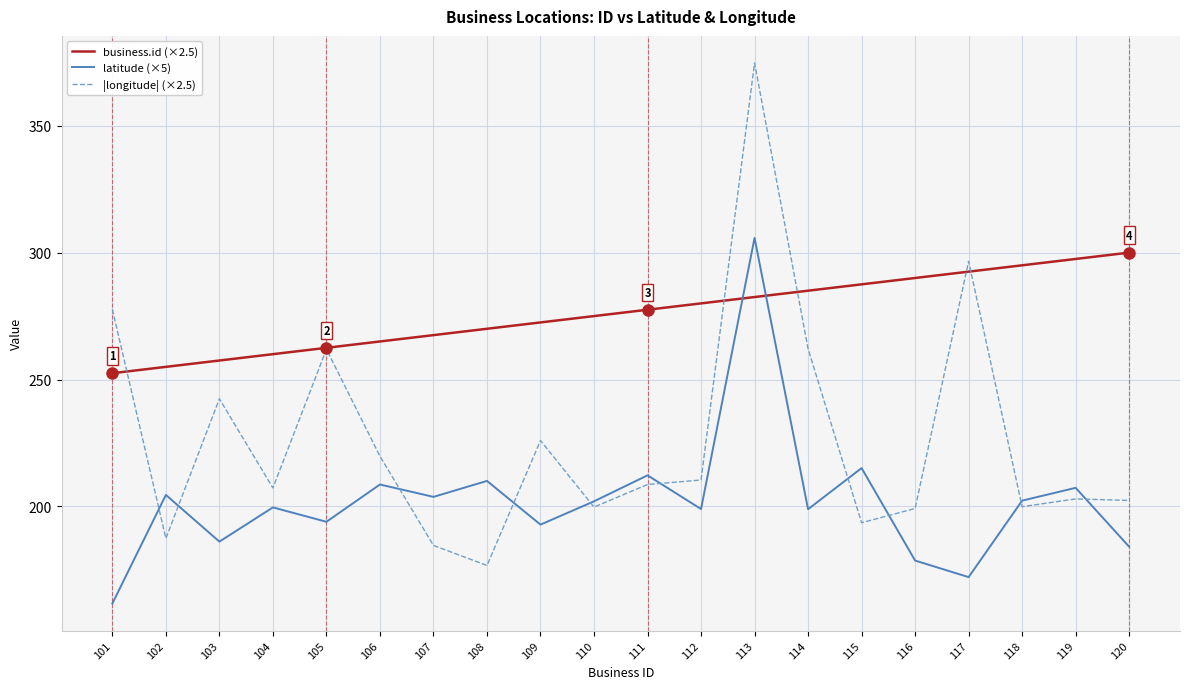

What is the maximum value for |longitude| (×2.5)?

374.7